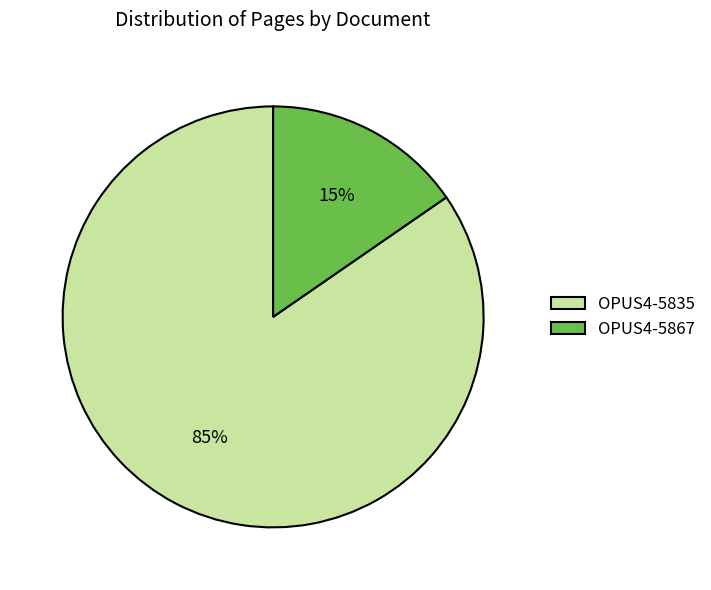

To the nearest percent, what portion does OPUS4-5835 represent?

85%